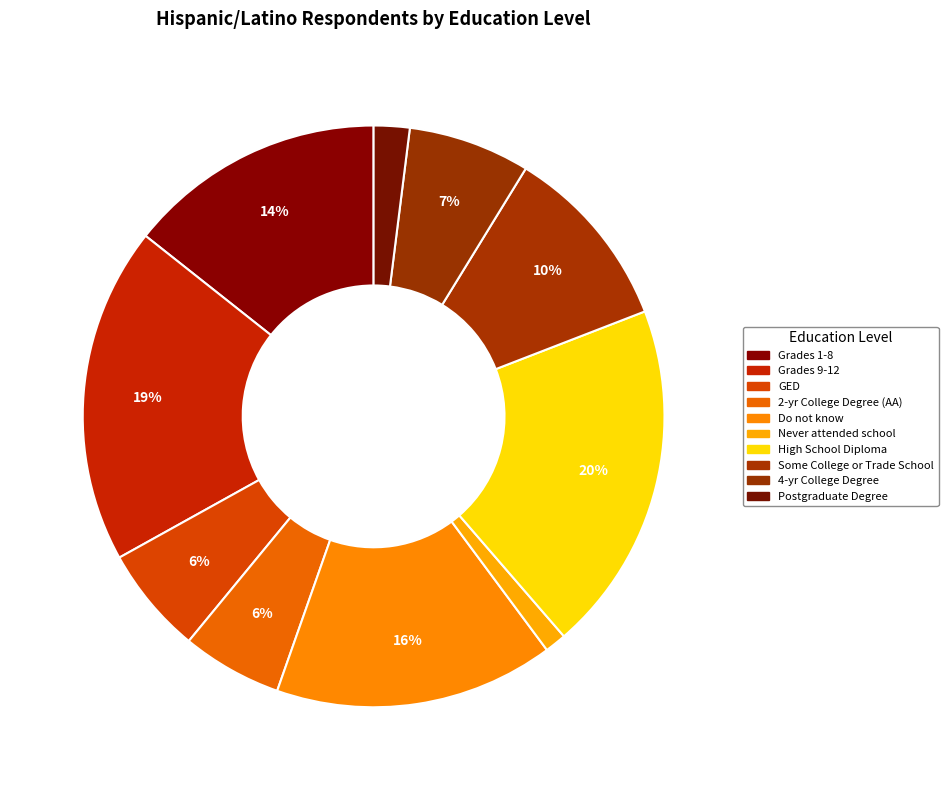

Rank the categories by value from lowest to highest.

Never attended school, Postgraduate Degree, 2-yr College Degree (AA), GED, 4-yr College Degree, Some College or Trade School, Grades 1-8, Do not know, Grades 9-12, High School Diploma